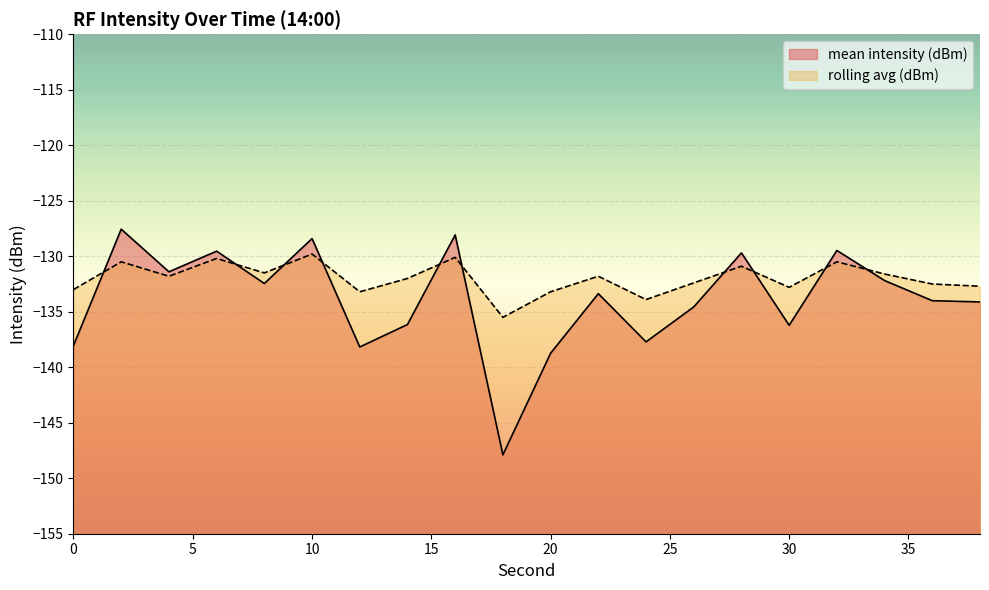

List the series in order of their peak value, highest first.

mean intensity (dBm), rolling avg (dBm)